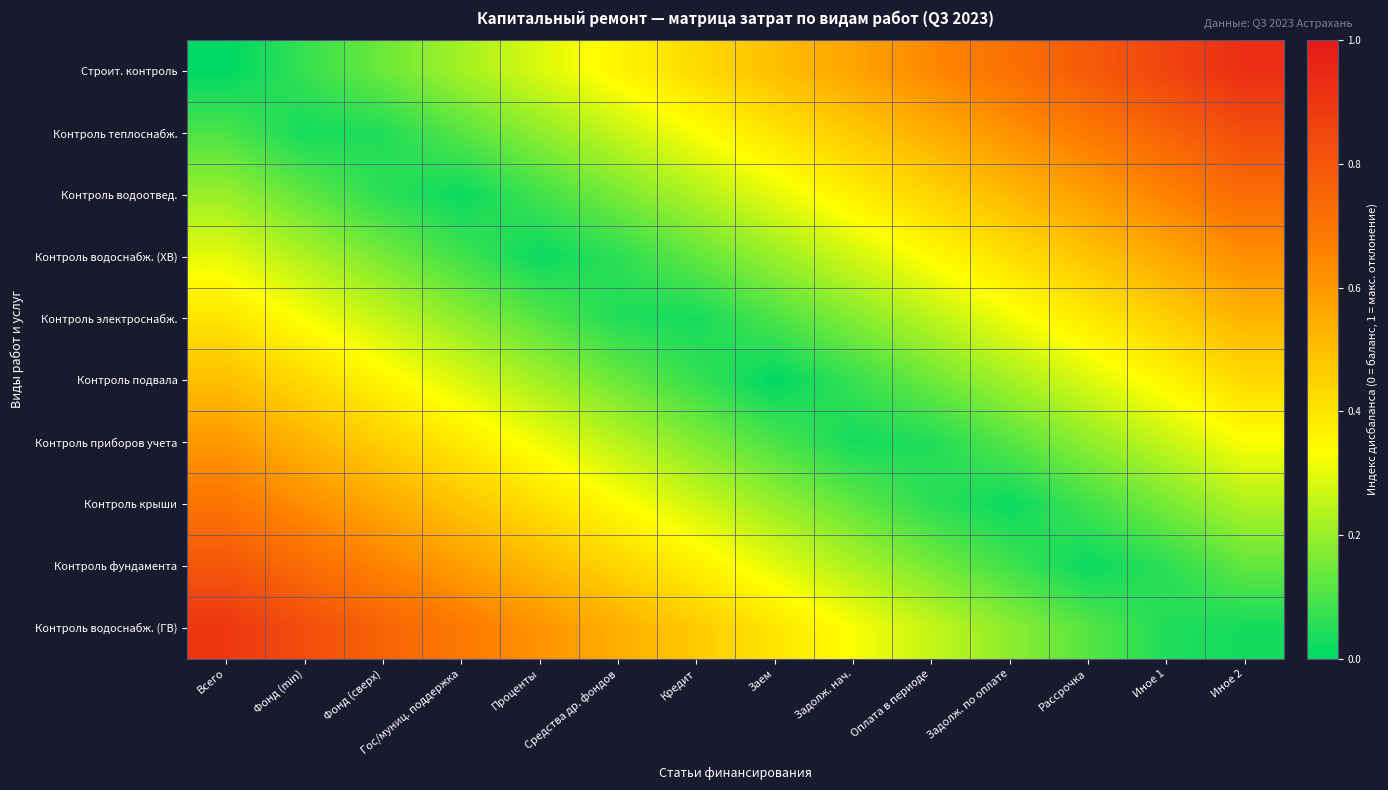

Which category has the lowest value across all series?

Всего